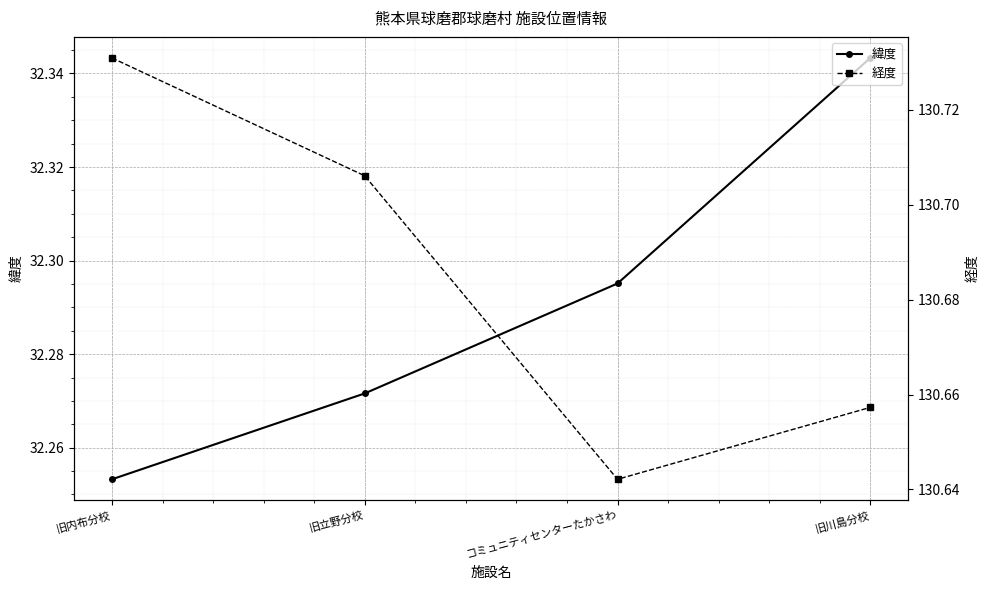

True or false: 経度 and 緯度 cross at least once.

False